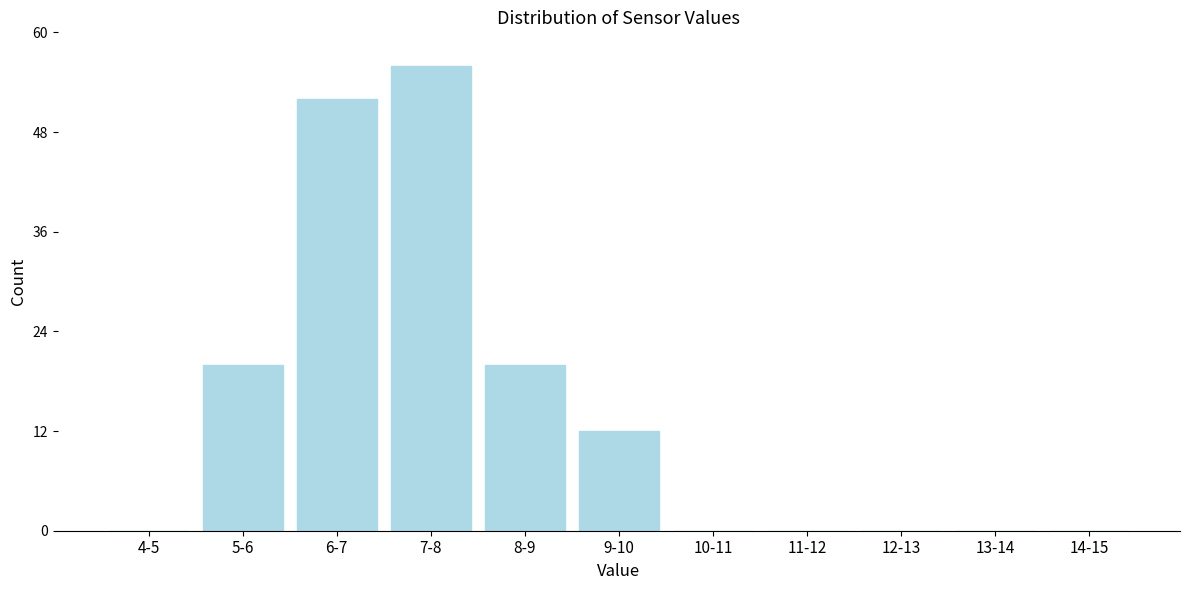

Reading left to right, what are all the values shown in this chart?

4-5=0	5-6=20	6-7=52	7-8=56	8-9=20	9-10=12	10-11=0	11-12=0	12-13=0	13-14=0	14-15=0